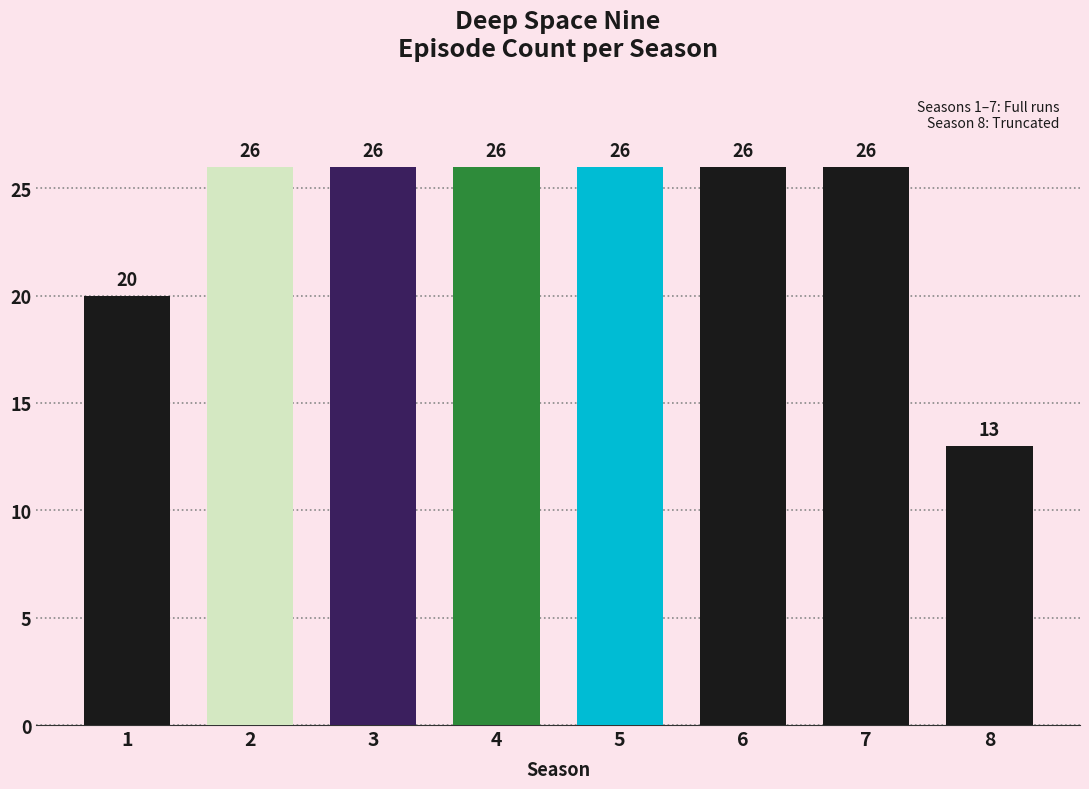

What is the sum of all values?

189